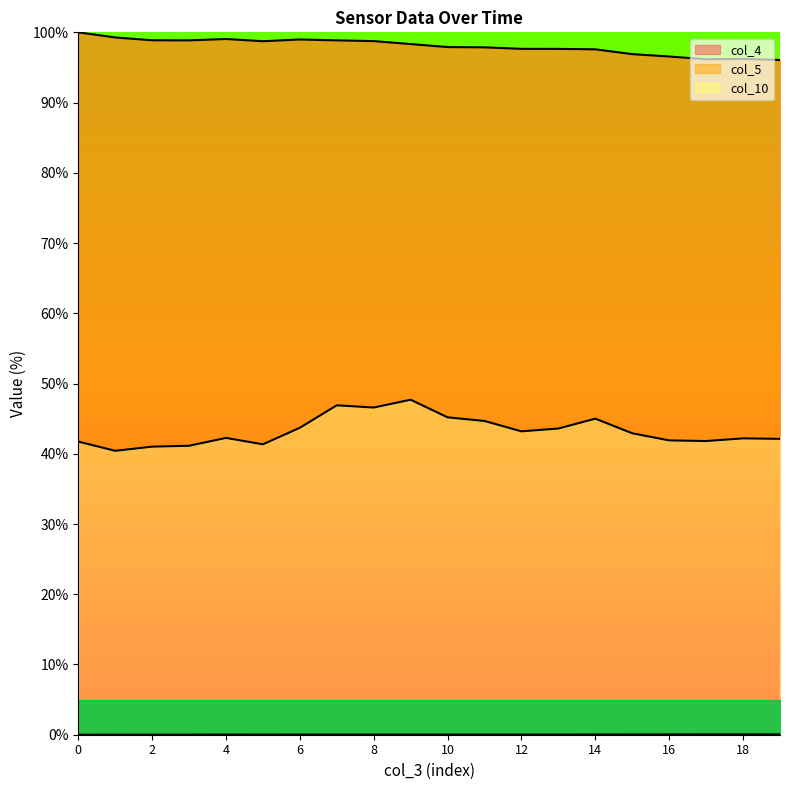

In col_10, how many points are lower than both neighbors (excluding endpoints)?

2